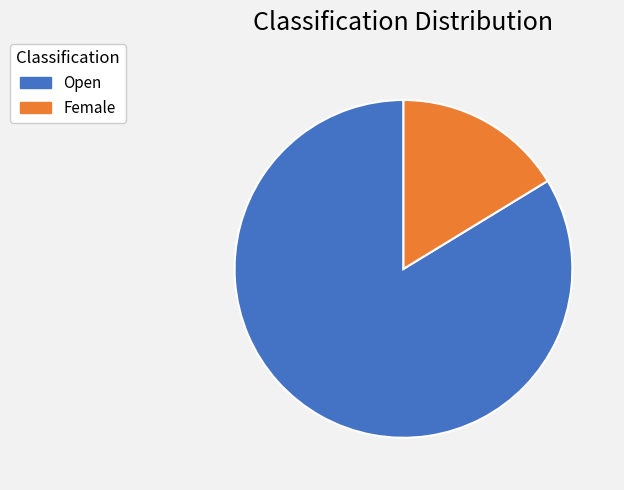

Does any single category account for the majority?

Yes